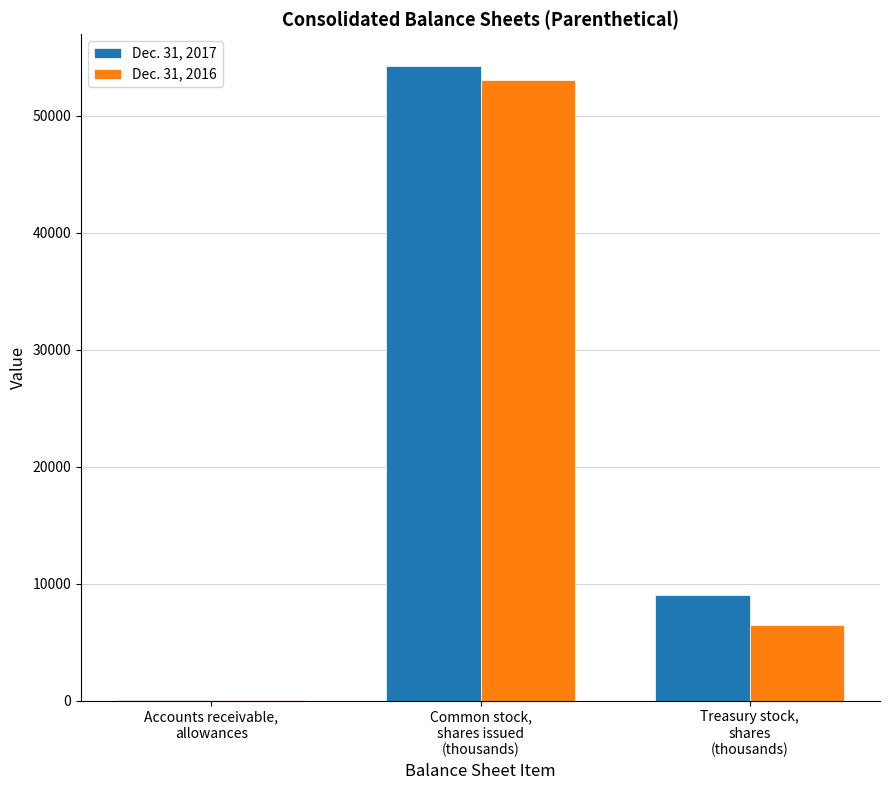

What are all the series names shown in the legend?

Dec. 31, 2017, Dec. 31, 2016